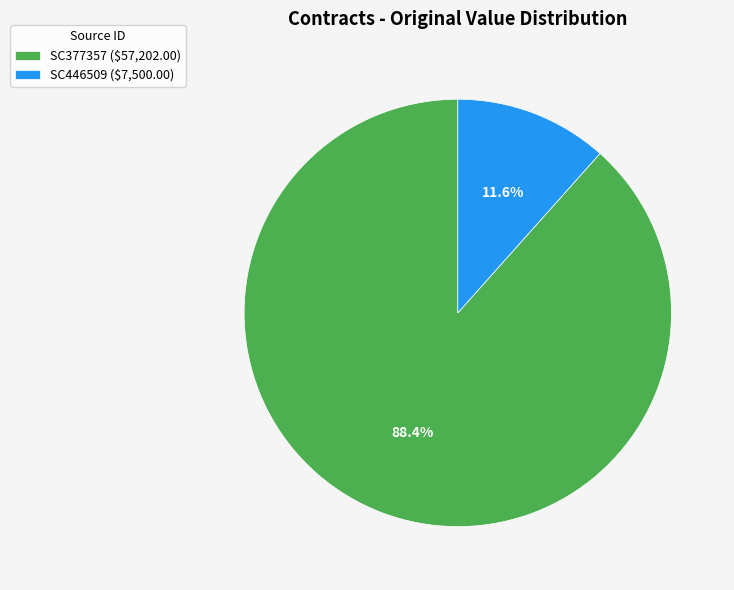

What percentage is the SC377357 slice, to the nearest percent?

88%